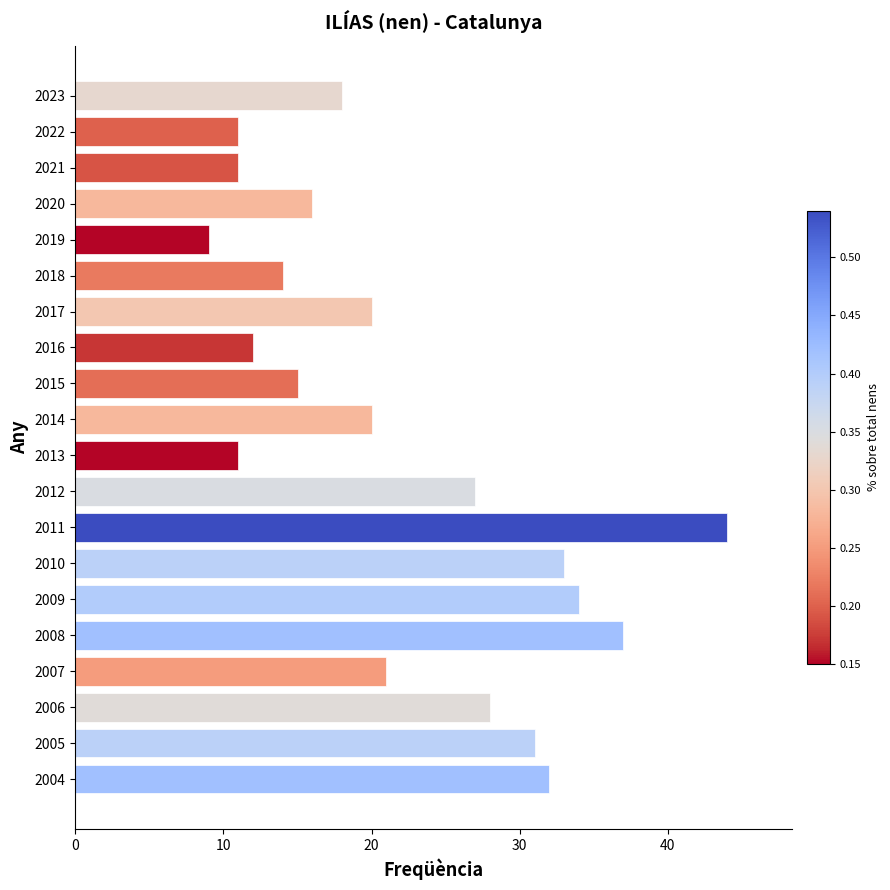

Which label corresponds to the smallest value in the chart?

2019